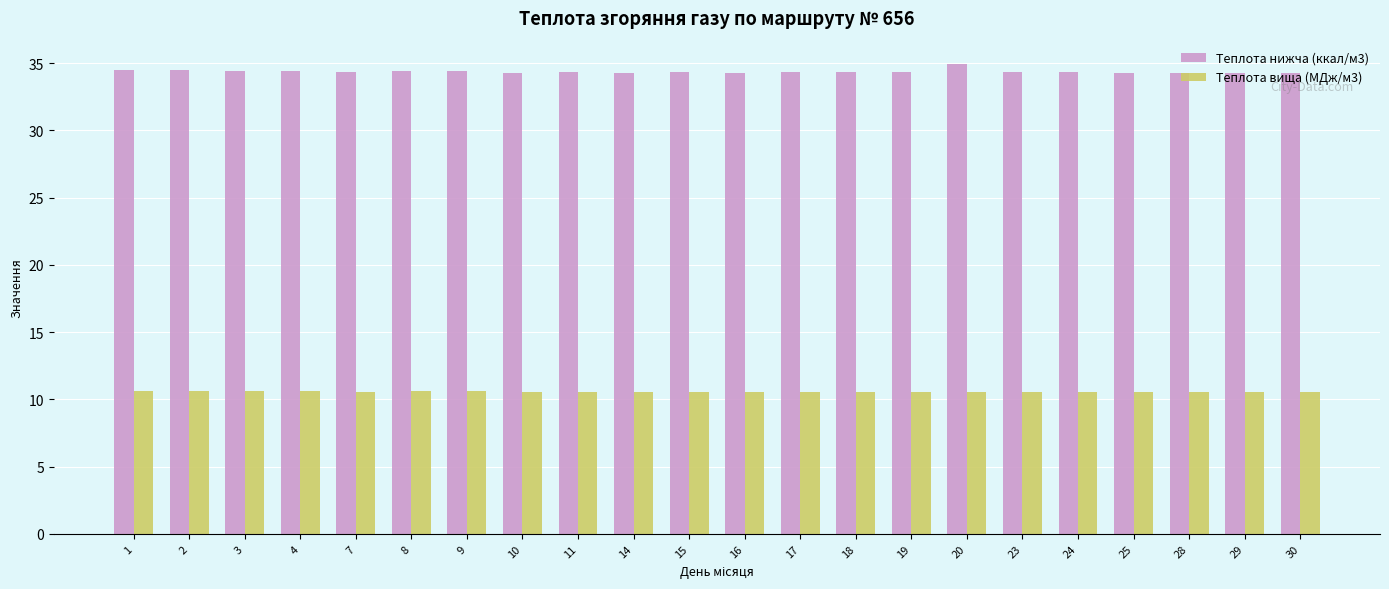

True or false: Теплота вища (МДж/м3) has a value of 19.0 at 16.

False